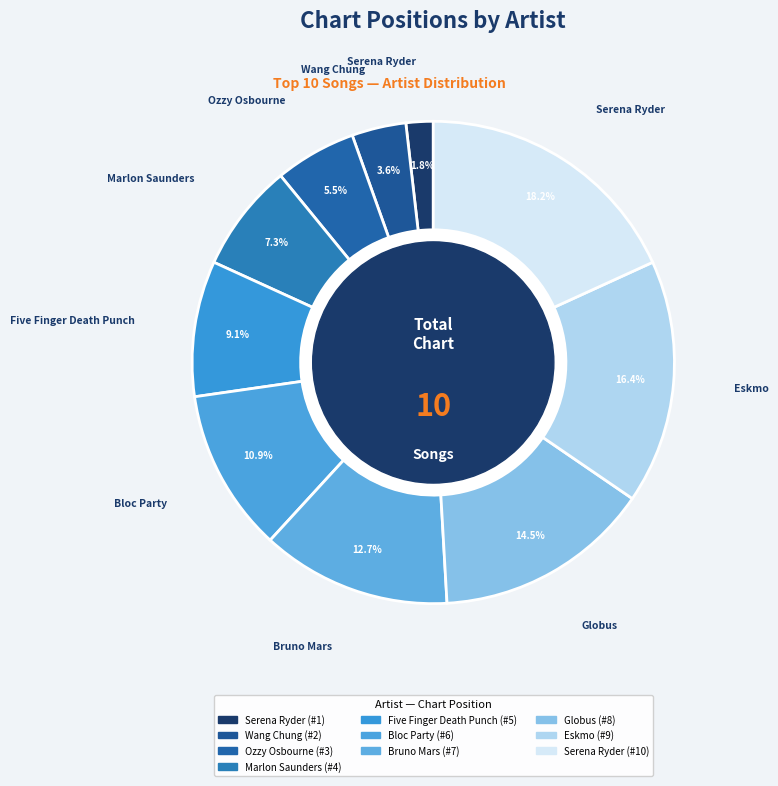

What is the largest slice in the pie chart?

Serena Ryder